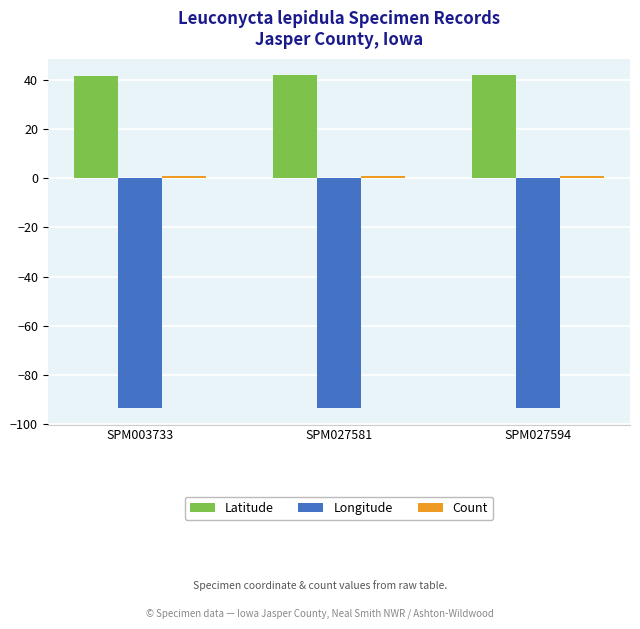

What is the smallest value displayed?

-93.3